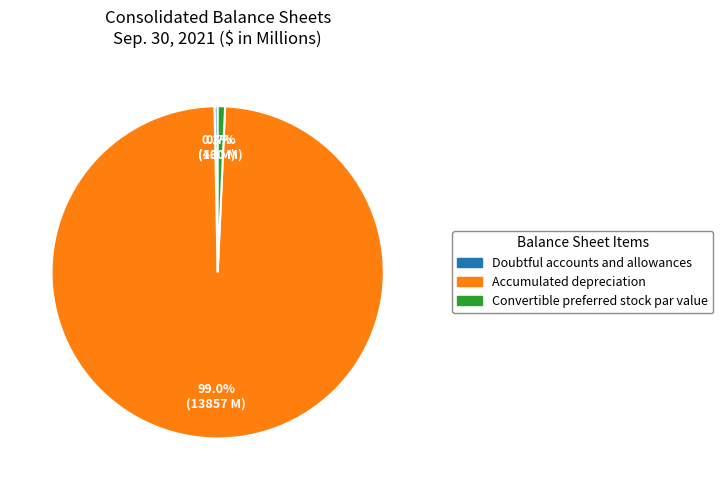

Is there a majority slice in this chart?

Yes